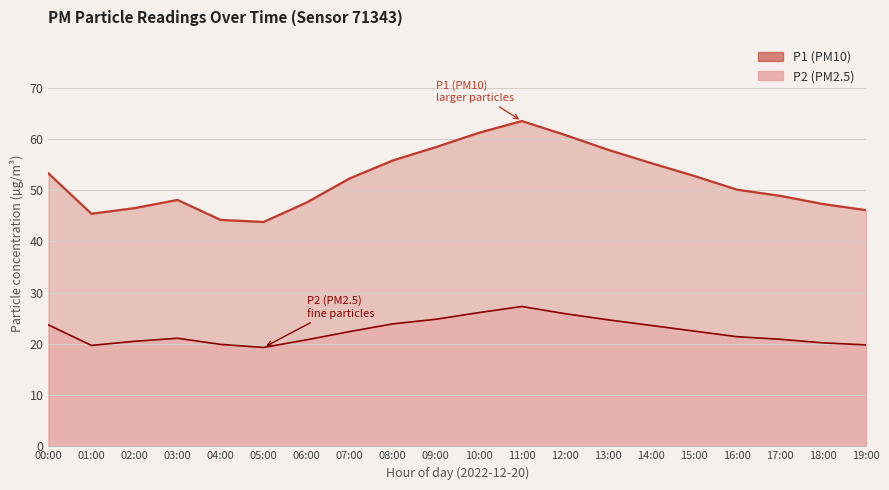

Where is P1 nearest to the value 53?

15:00